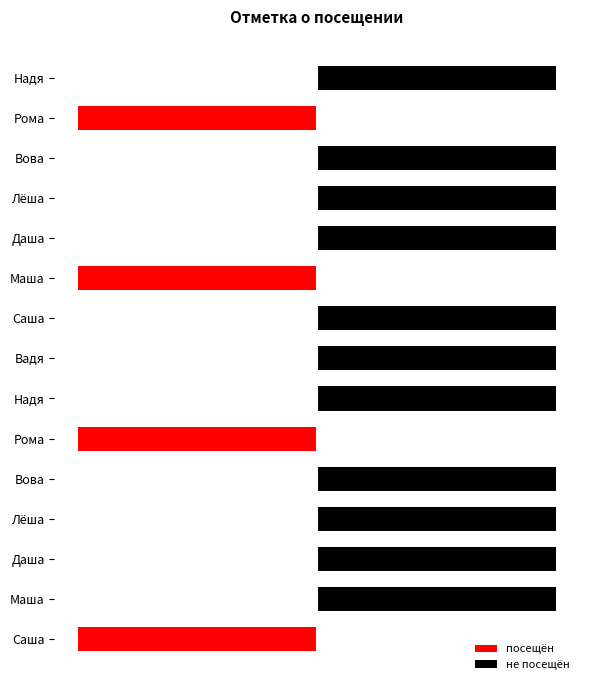

What is the difference between the не посещён values at Саша and Рома?

1